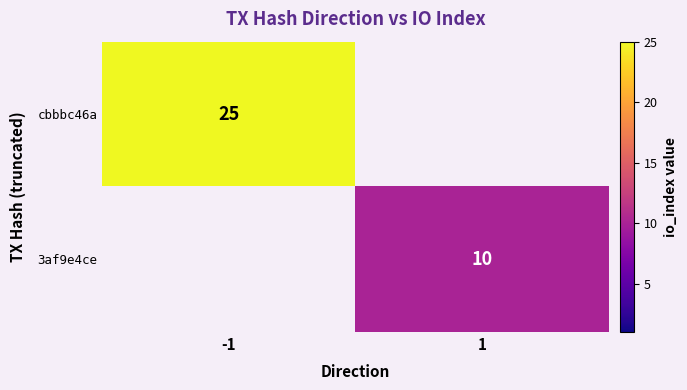

At how many categories does at least one series exceed 24?

1